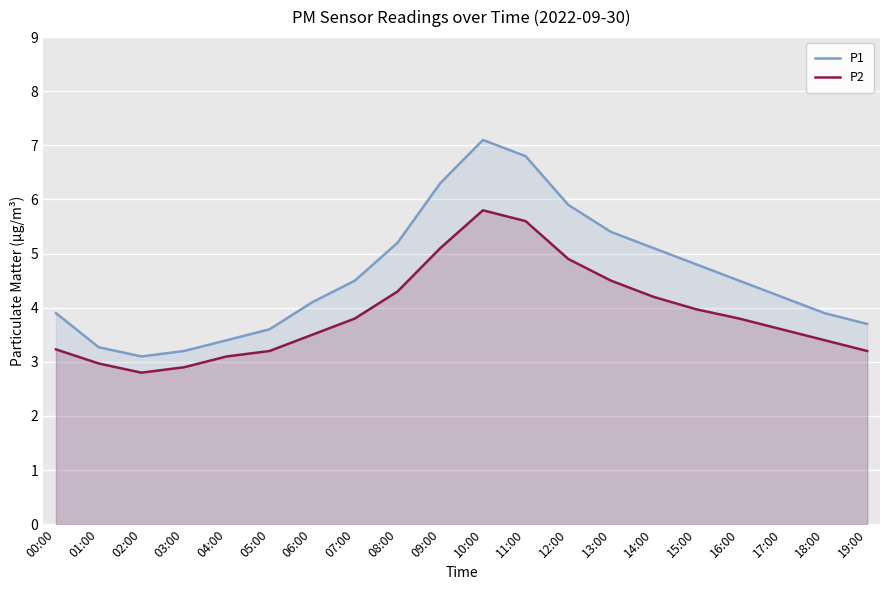

Is it true that P1 equals 3.4 at 04:00?

True